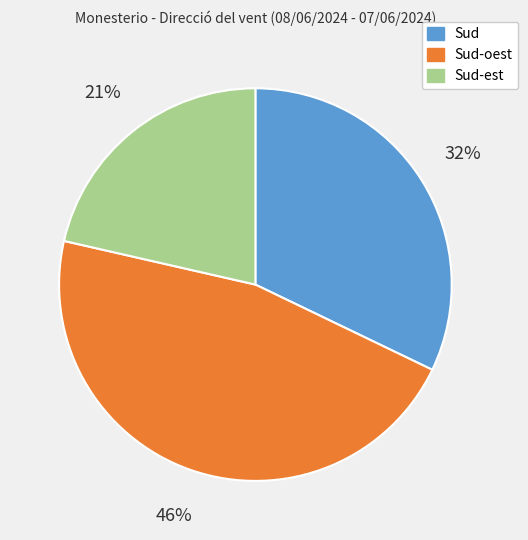

To the nearest percent, what percentage of the pie is Sud-est?

21%